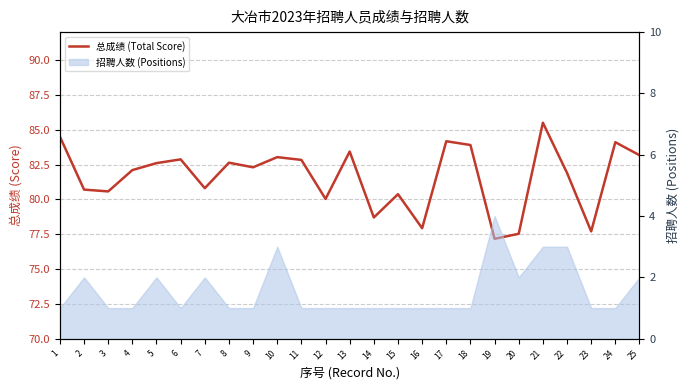

Rank the categories by value from lowest to highest.

19, 20, 23, 16, 14, 12, 15, 3, 2, 7, 22, 4, 9, 5, 8, 11, 6, 10, 25, 13, 18, 24, 17, 1, 21